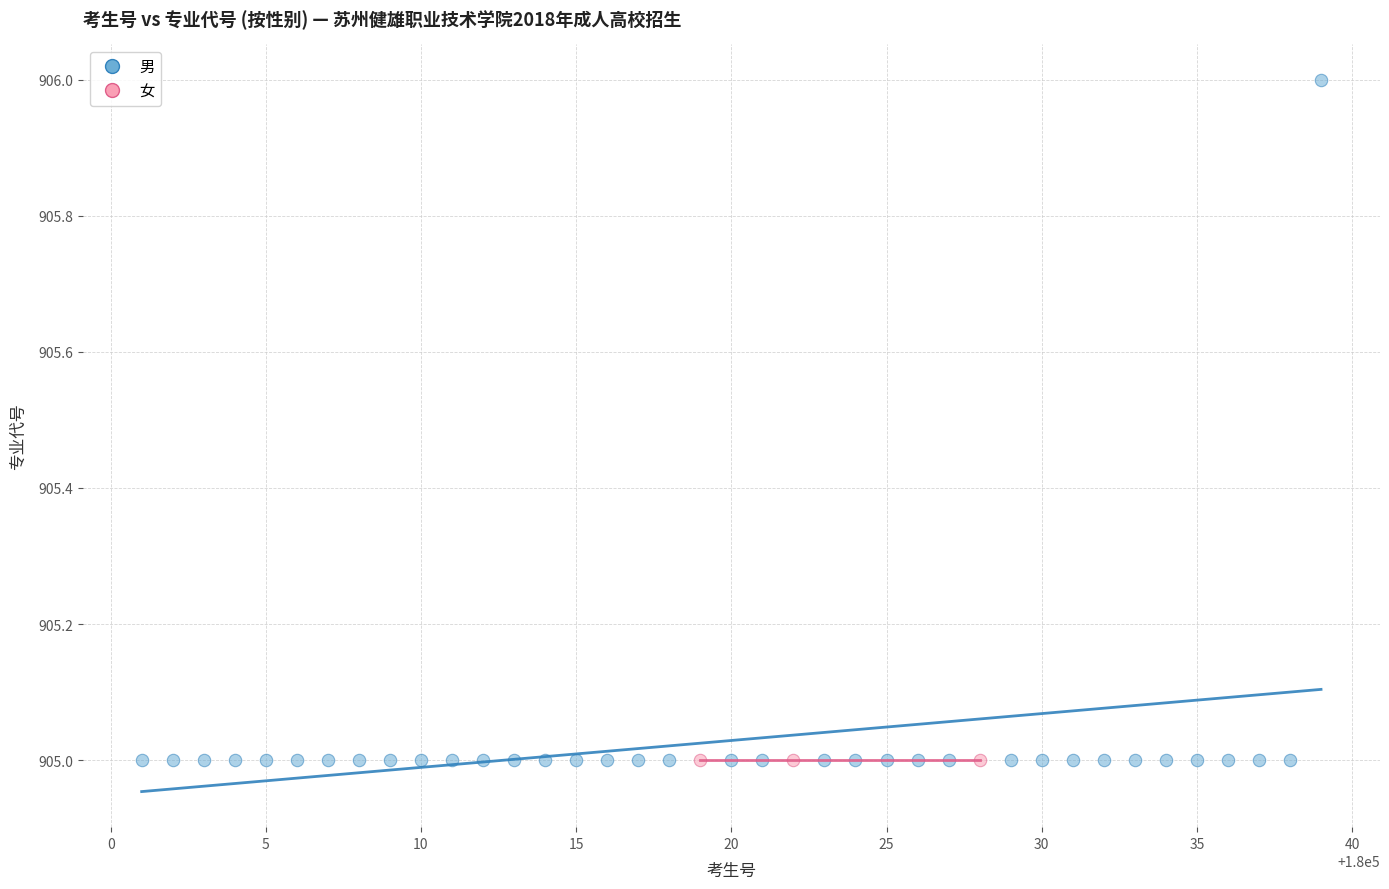

Which series reaches the maximum Y coordinate?

男